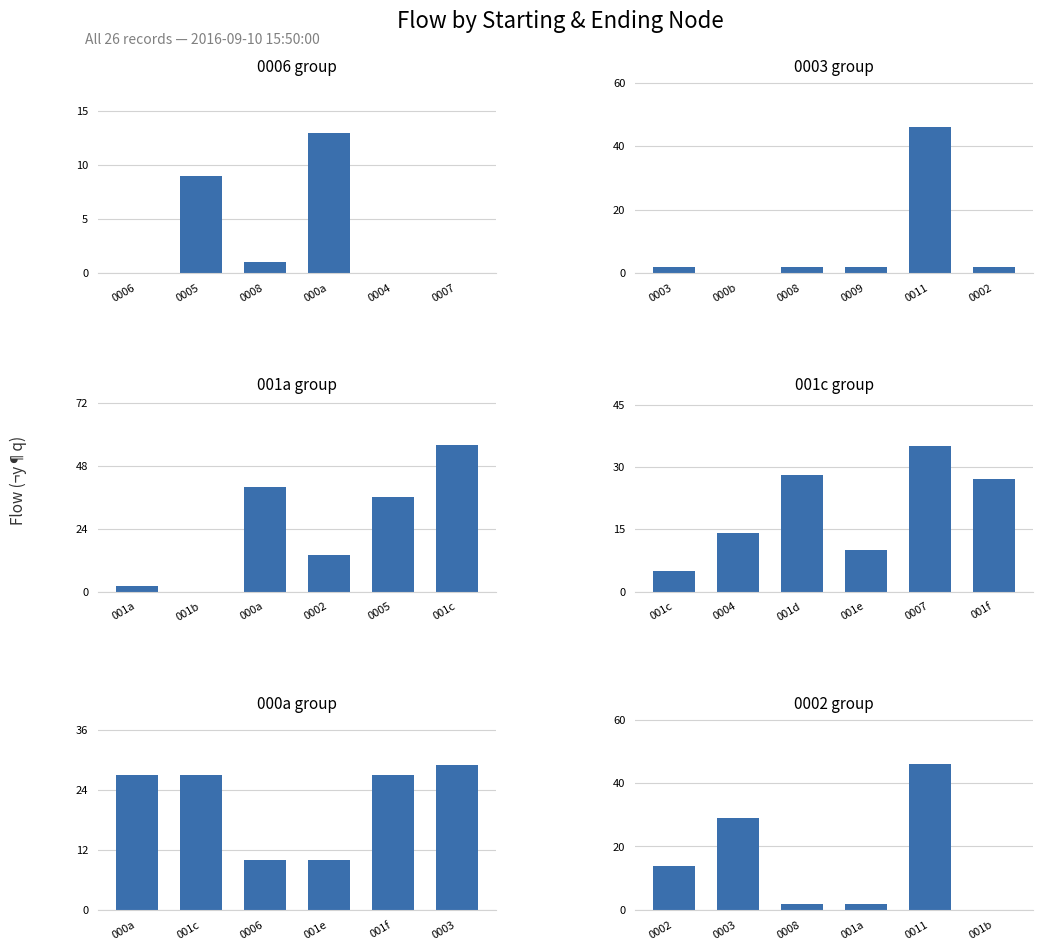

True or false: 0006 group has a value of 9 at 0005.

True